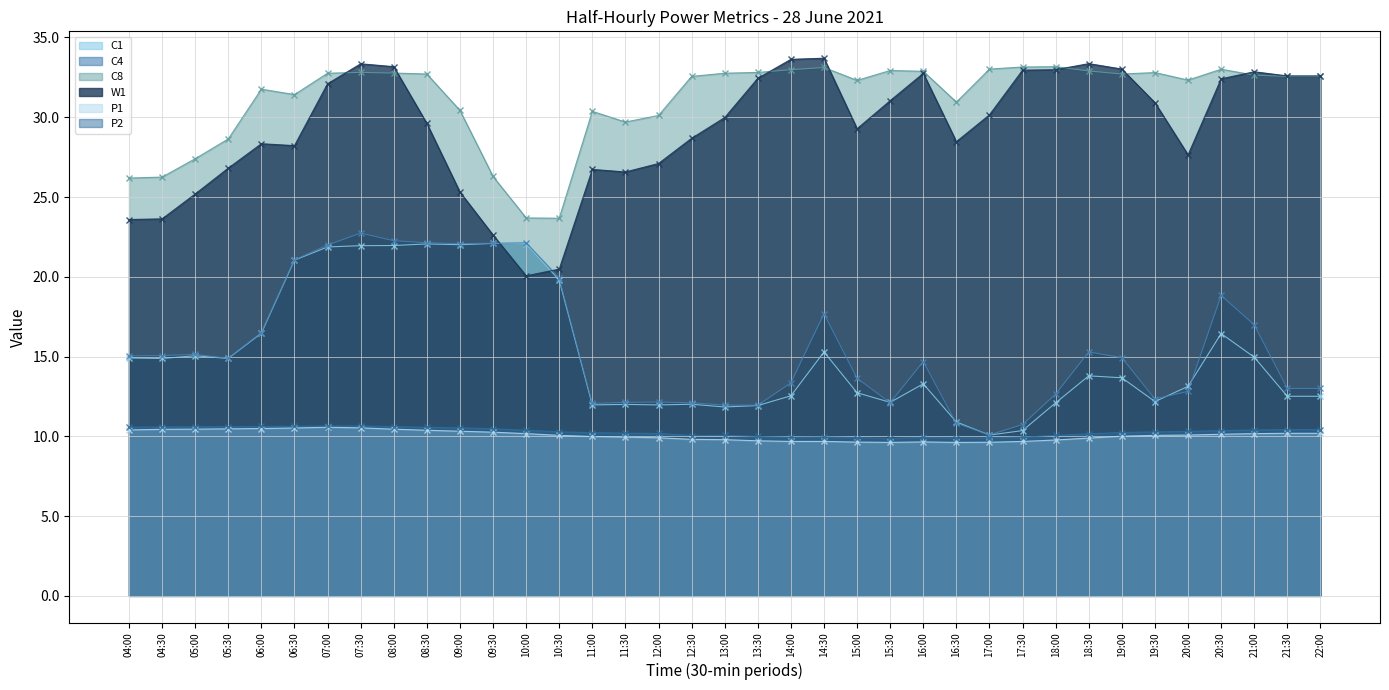

At which label does C1 reach its minimum?

17:00